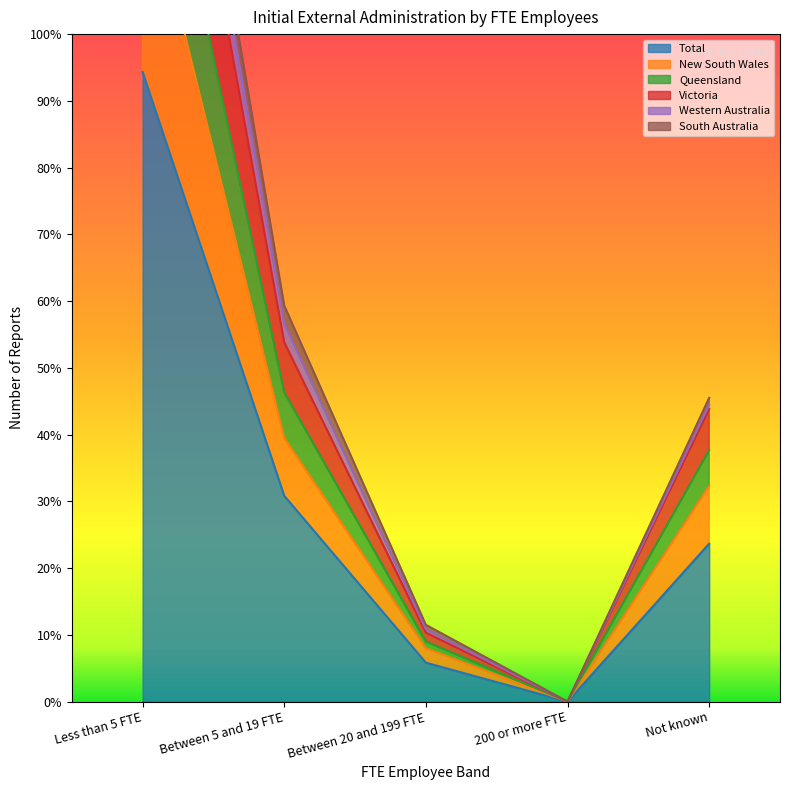

The Total series shows 566 at Less than 5 FTE. True or false?

True